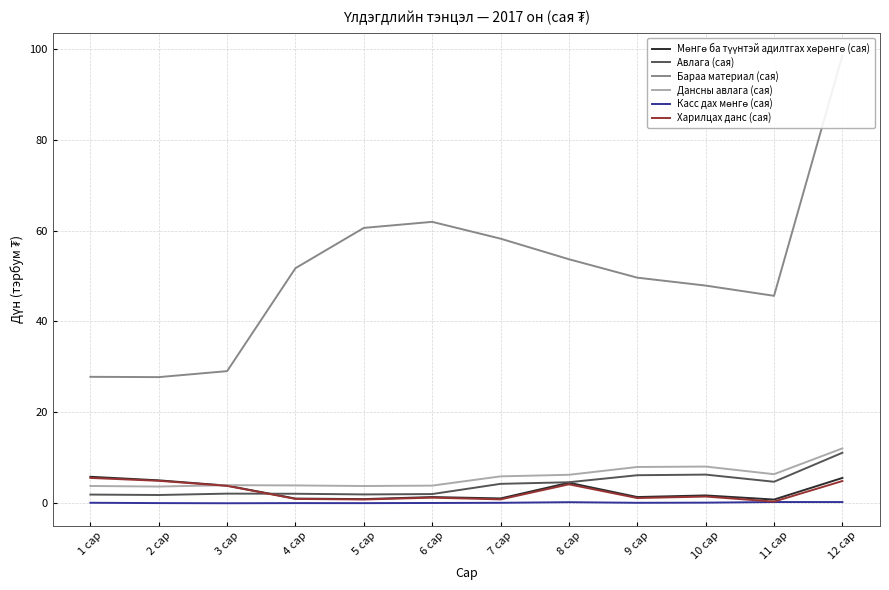

What is the total value across all series at 5 сар?

68.2